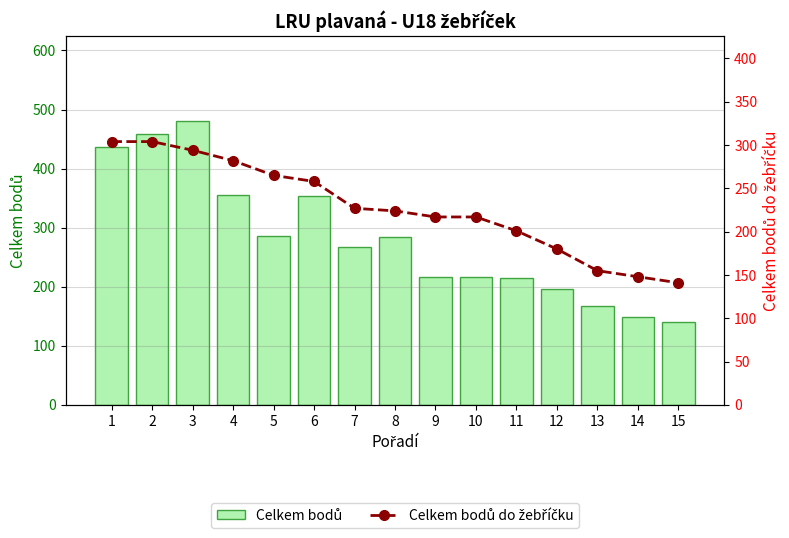

What is the spread (max minus min) of values at 4?

73